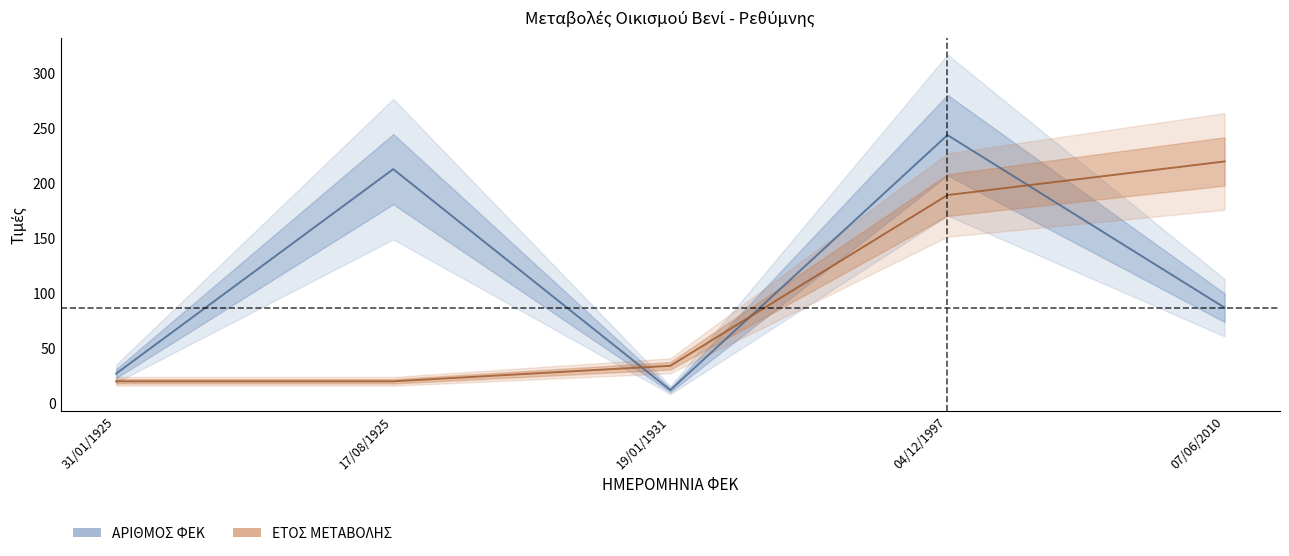

Reading right to left, what are all the values shown in this chart?

ΑΡΙΘΜΟΣ ΦΕΚ: 87.0	244.0	12.0	213.0	27.0
ΕΤΟΣ ΜΕΤΑΒΟΛΗΣ: 220.0	189.4	34.1	20.0	20.0